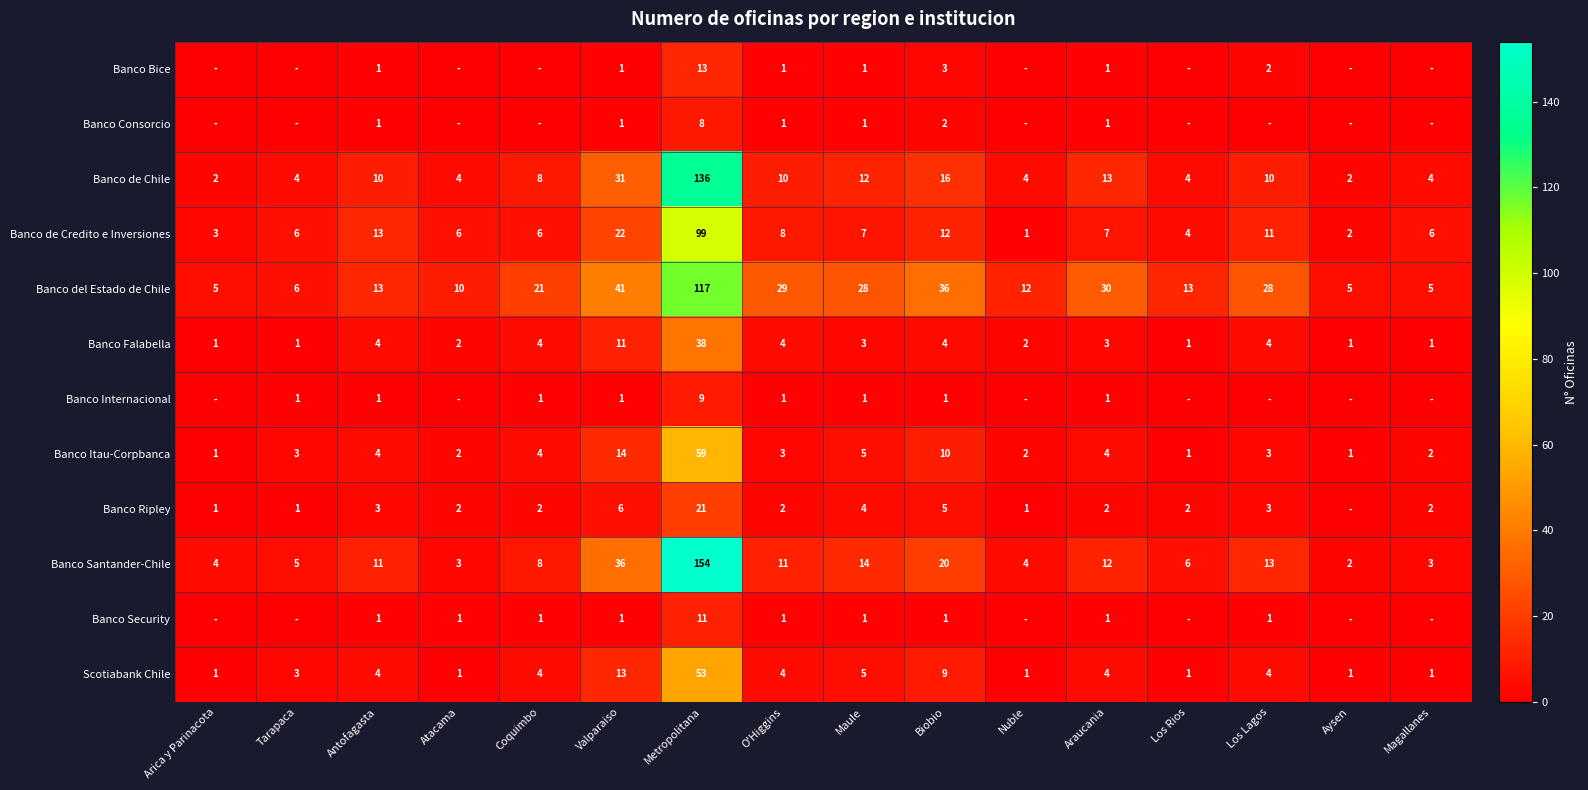

Which category has the highest value across all series?

Metropolitana